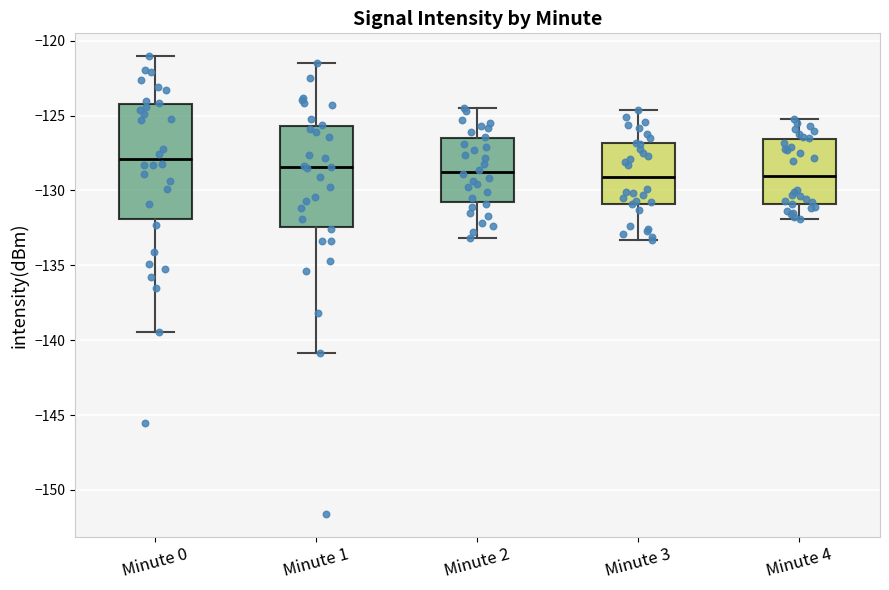

Reading left to right, transcribe this box plot: for each box, give where its median line is, the range the box spans, and where its two whiskers end, as read against the y-axis. The values are not printed on the chart, so give them approximately, as read against the axis.

Minute 0: median -128.0, box -132.0 to -124.0, whiskers -139.5 to -121.0
Minute 1: median -128.5, box -132.5 to -125.5, whiskers -141.0 to -121.5
Minute 2: median -128.5, box -131.0 to -126.5, whiskers -133.0 to -124.5
Minute 3: median -129.0, box -131.0 to -127.0, whiskers -133.5 to -124.5
Minute 4: median -129.0, box -131.0 to -126.5, whiskers -132.0 to -125.0